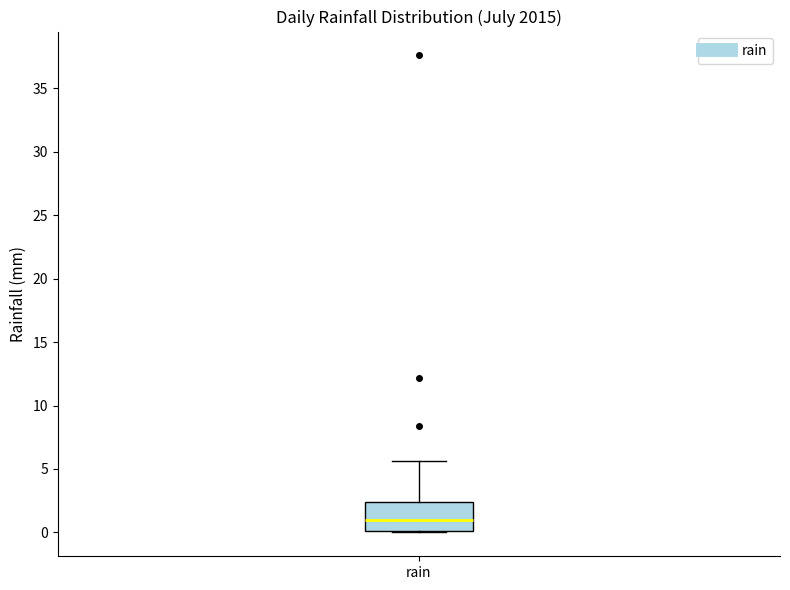

Read this box plot against the y-axis: the position of the median line, the range covered by the box, and the ends of both whiskers. The values are not printed on the chart, so give them approximately, as read against the axis.

median 1.0, box 0.0 to 2.5, whiskers 0.0 to 5.5